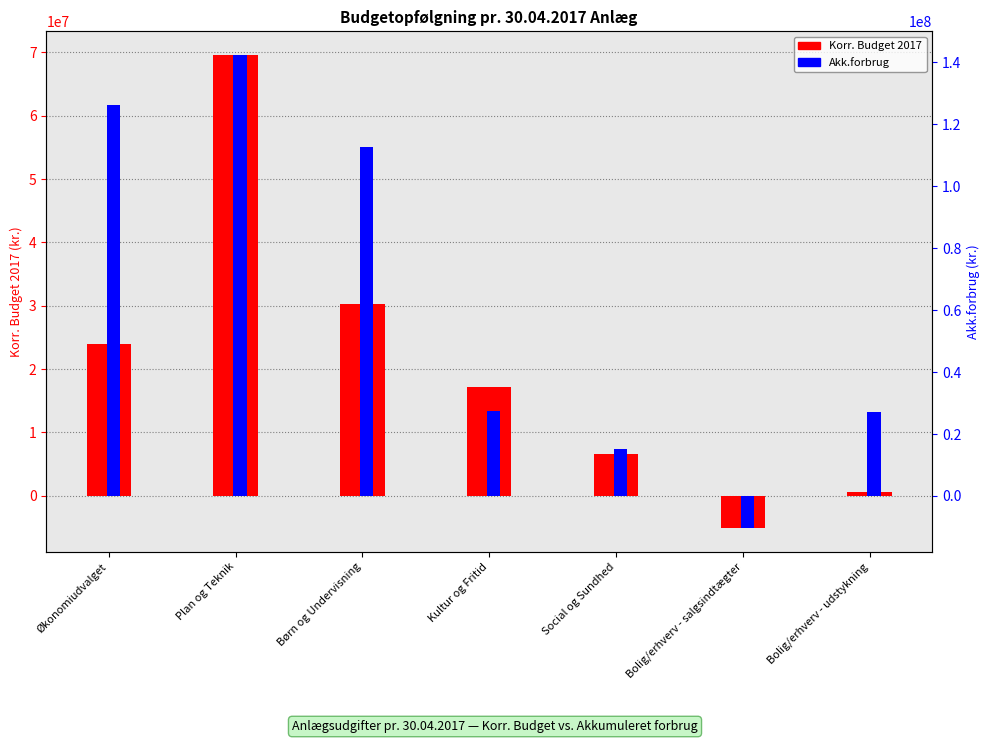

What is the minimum value shown in the chart?

-10344921.2